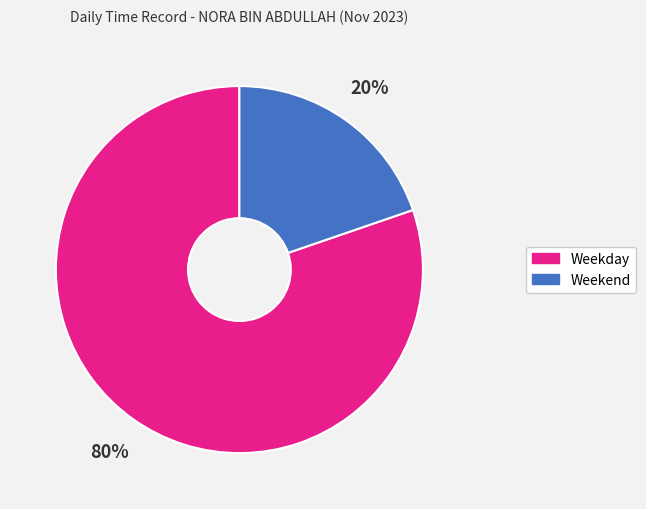

Does any single category account for the majority?

Yes